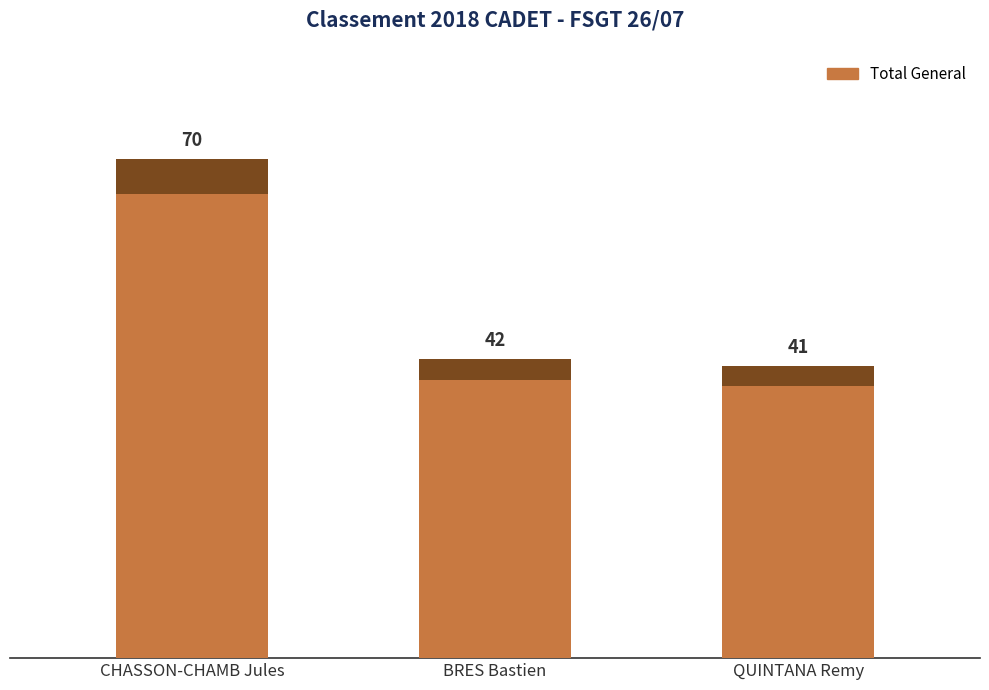

Count the number of values greater than 42.

1